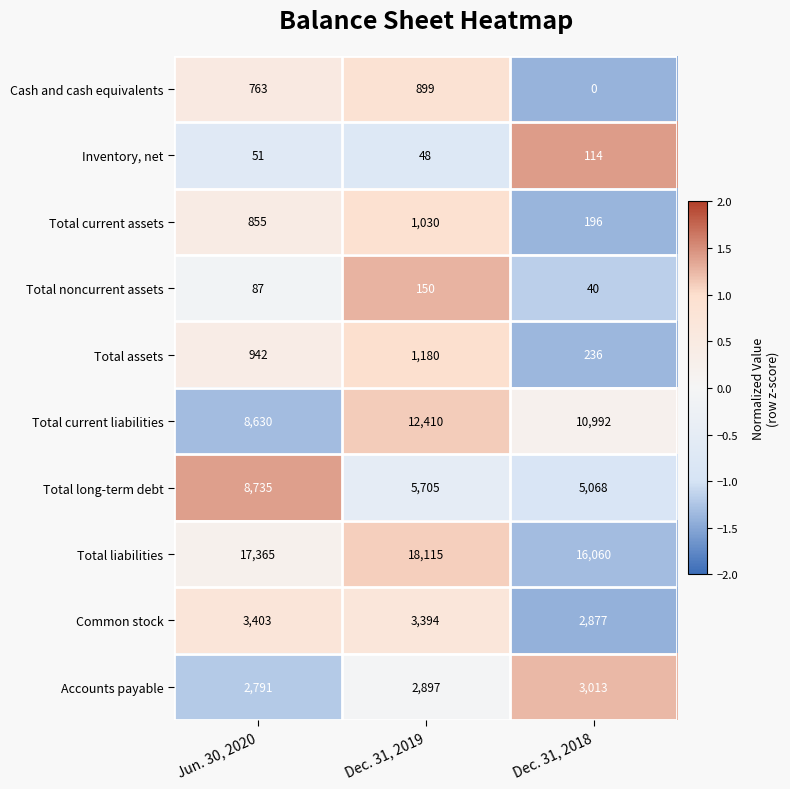

Where is Total current liabilities nearest to the value 10520?

Dec. 31, 2018